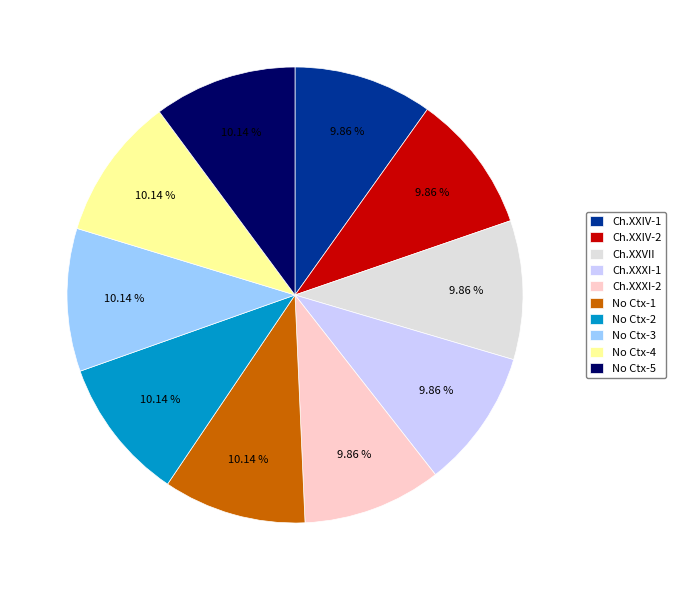

Is the sum of No Ctx-4 and No Ctx-5 greater than half?

No